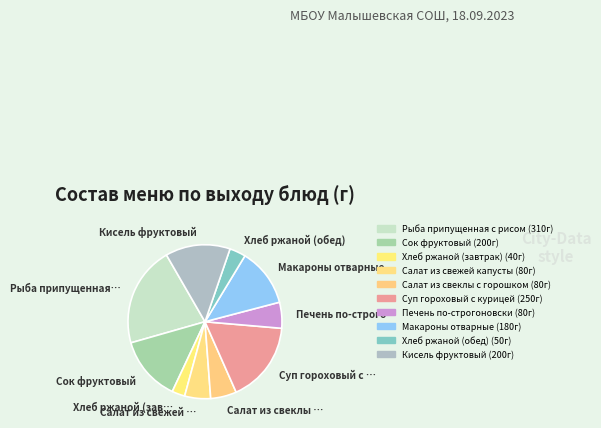

Does any single category account for the majority?

No